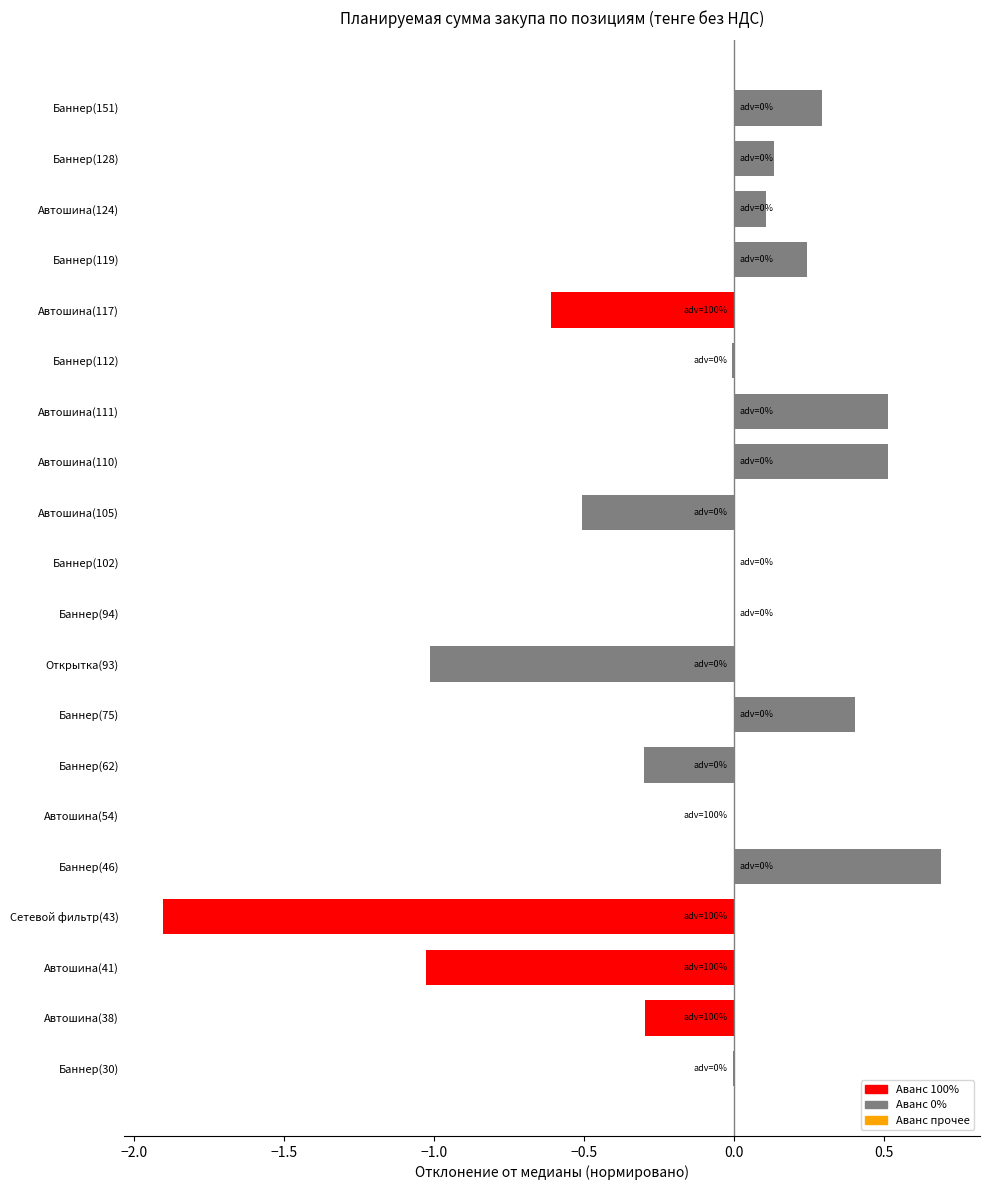

Count the number of categories in the chart.

20